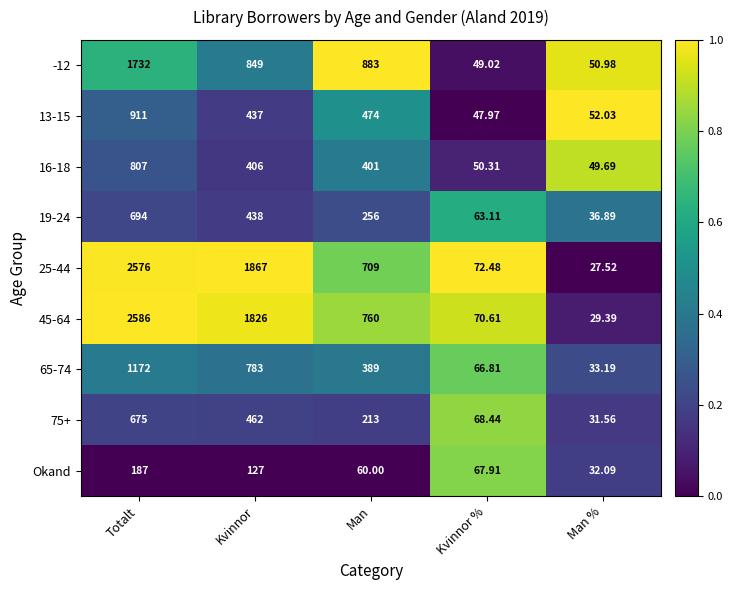

Which category has the lowest value across all series?

Man %